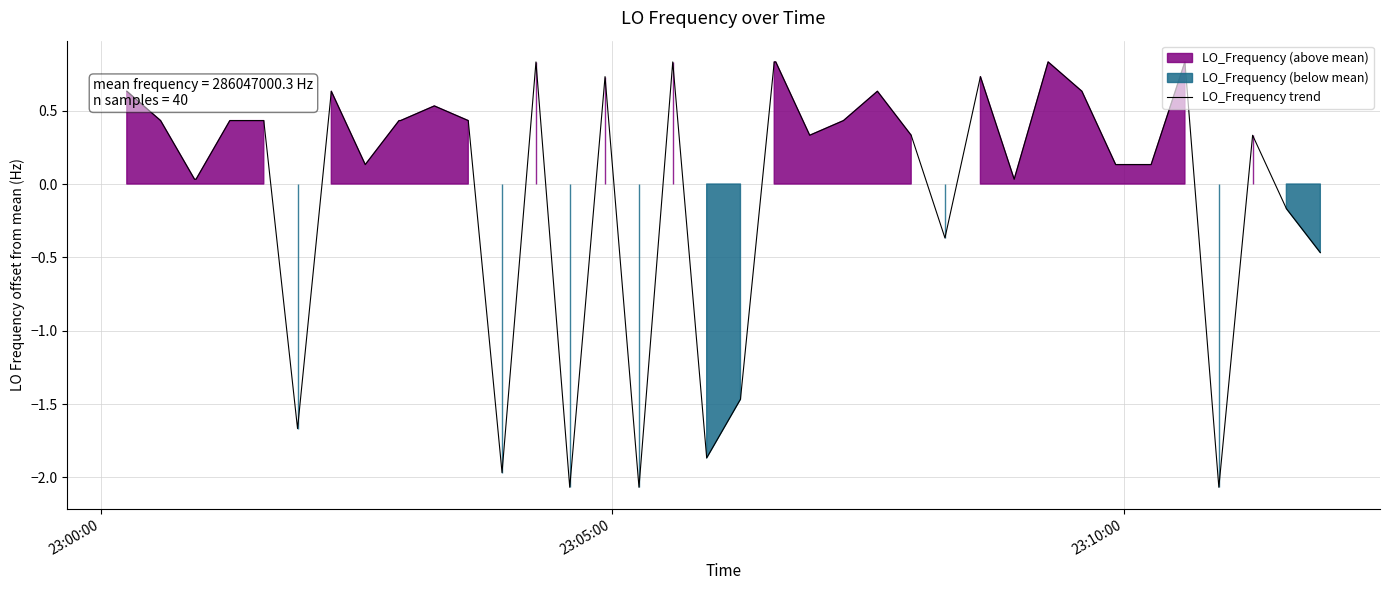

Between 23:00:00 and 23:10:00, which is larger?

23:00:00